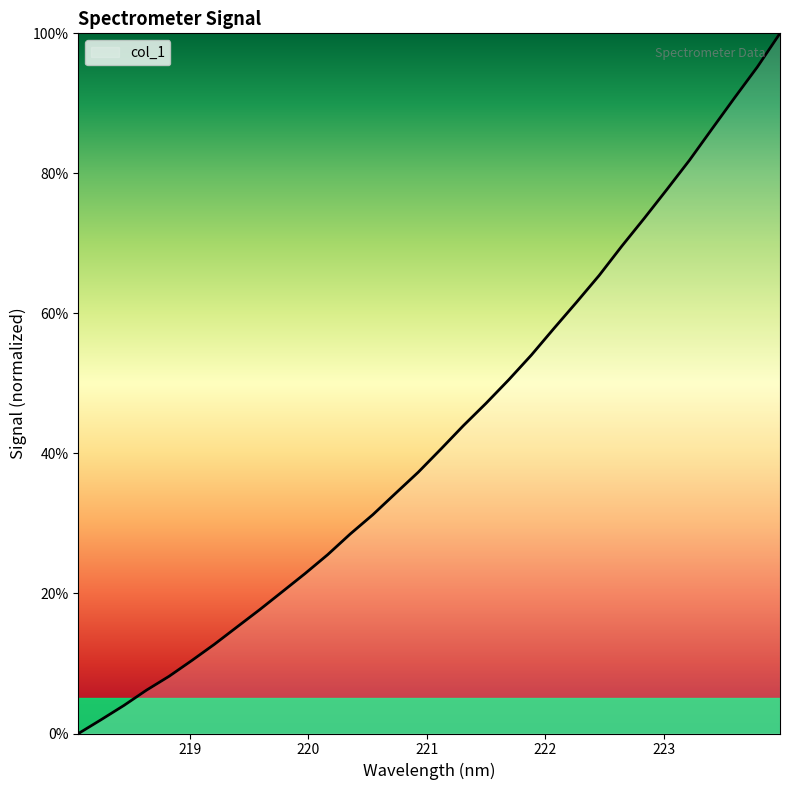

True or false: there are more than 0 points higher than both neighbors.

False